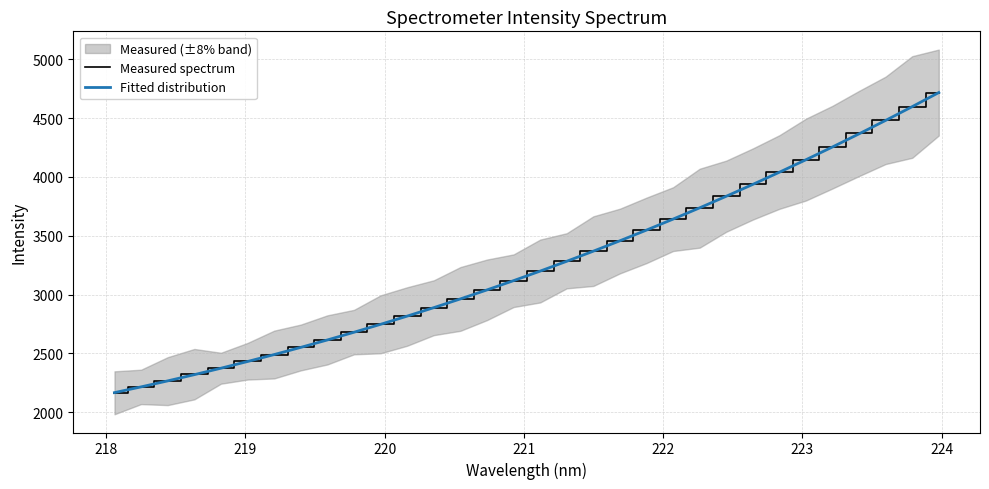

Count the number of categories in the chart.

32